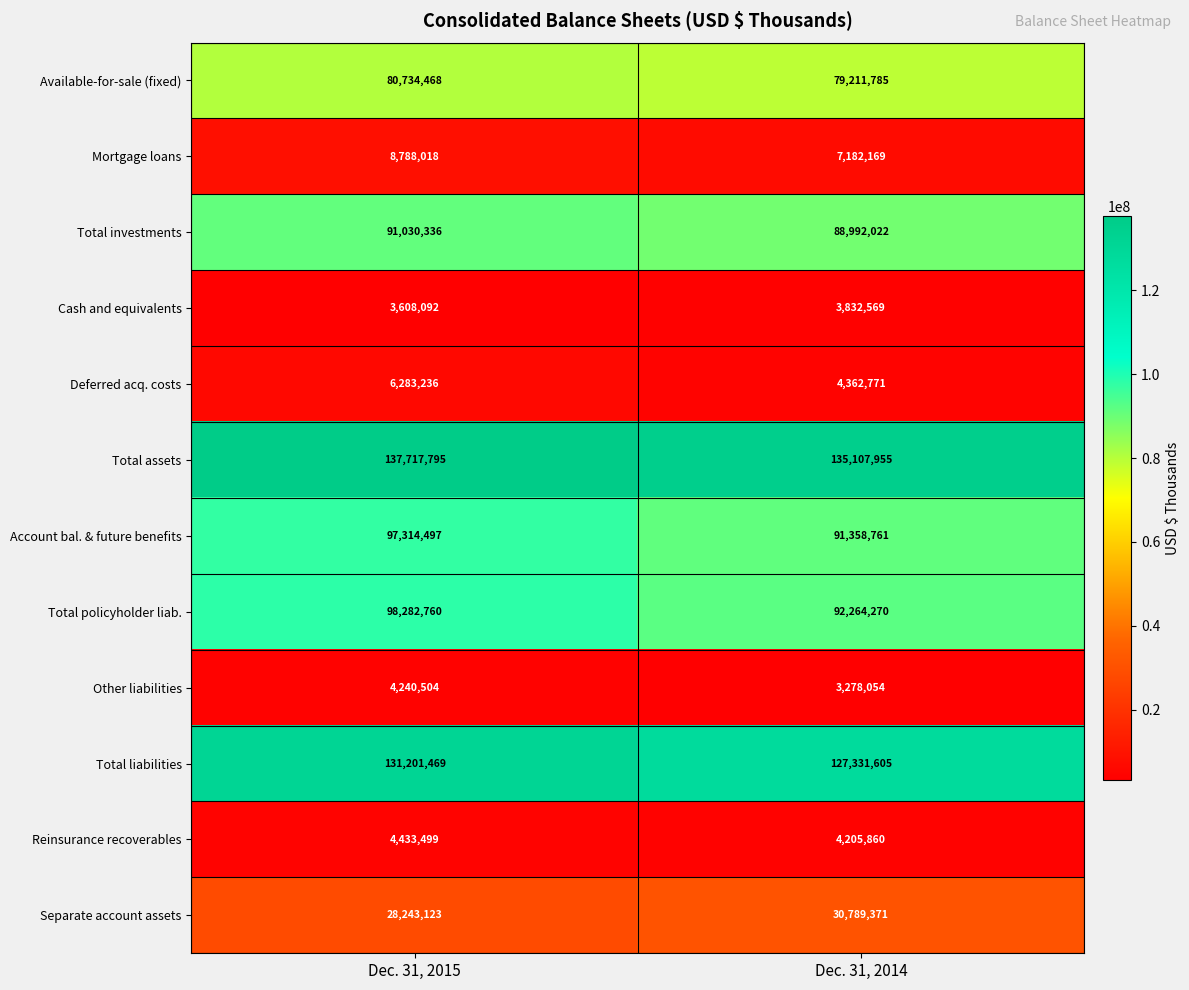

What is the sum of all Account bal. & future benefits values?

188673258